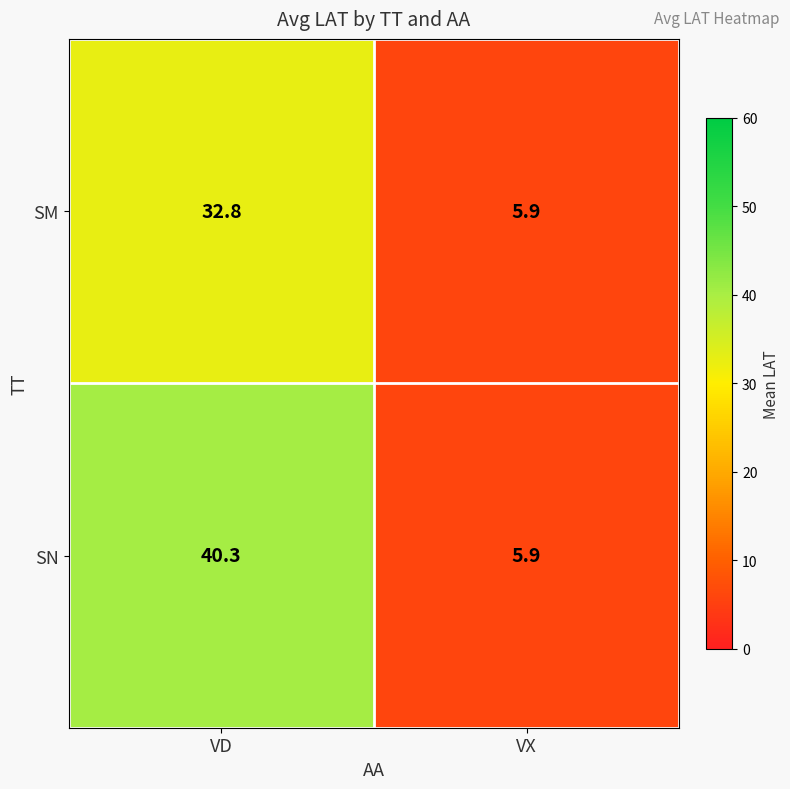

Reading right to left, transcribe all the data shown in this chart.

SM: VX=5.9	VD=32.8
SN: VX=5.9	VD=40.3